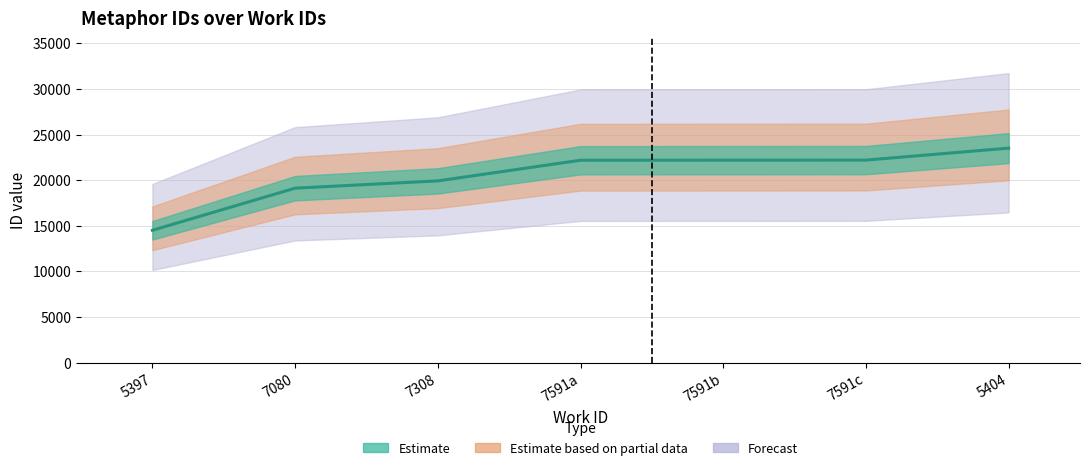

Which label corresponds to the largest value in the chart?

5404